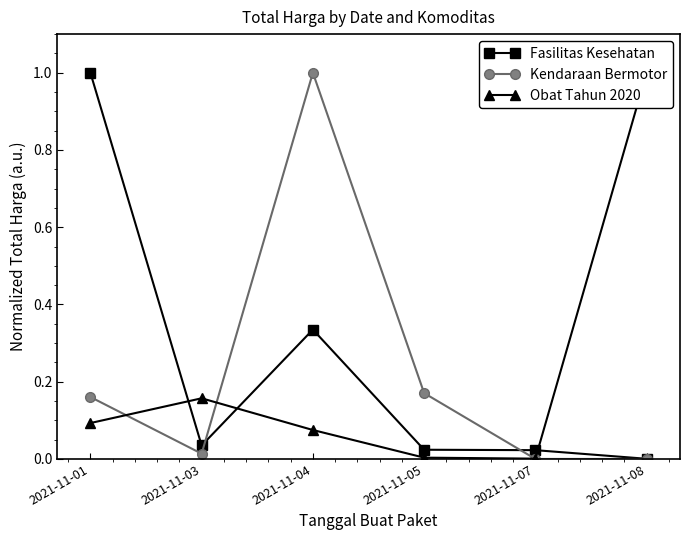

True or false: Obat Tahun 2020 has more than 1 interior local peaks.

False